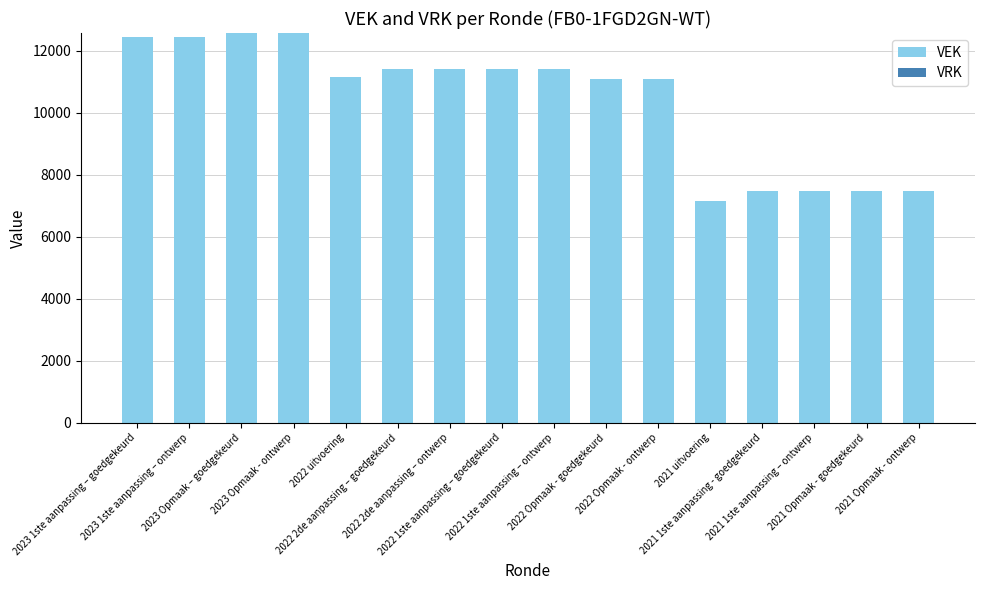

What is the value of the 12th bar from the left?

7142